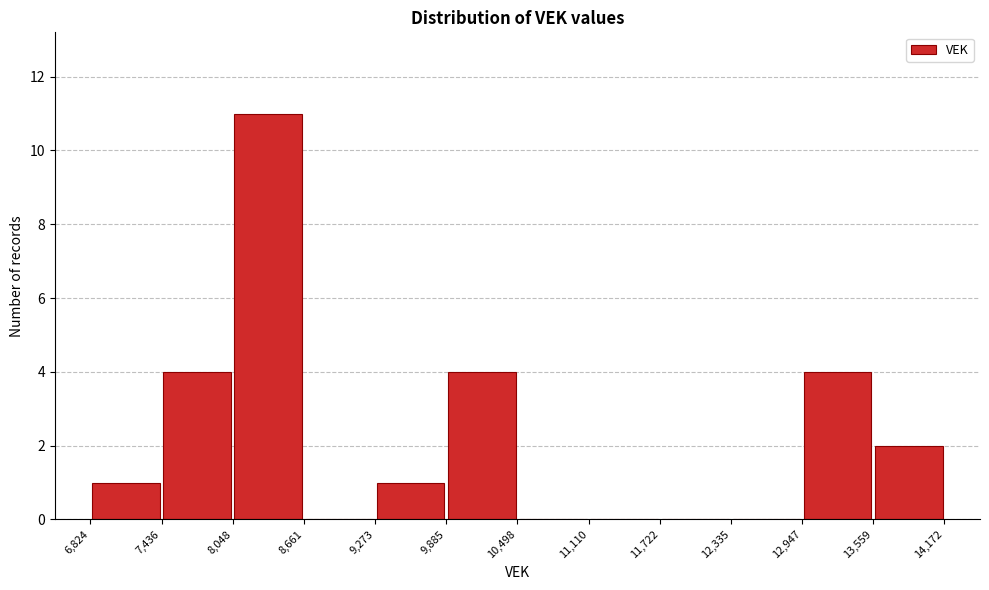

Which range on the x-axis has the tallest bar?

8,048 to 8,661